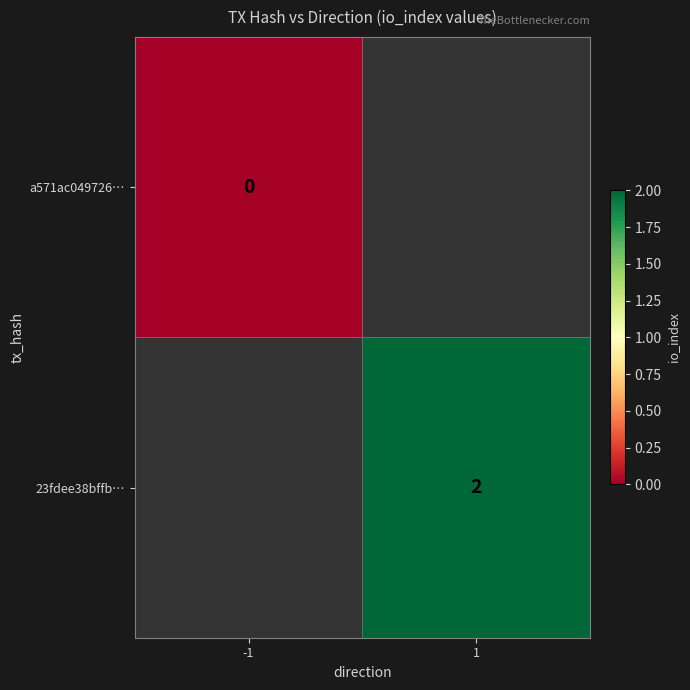

Which has a higher value, -1 or 1?

1